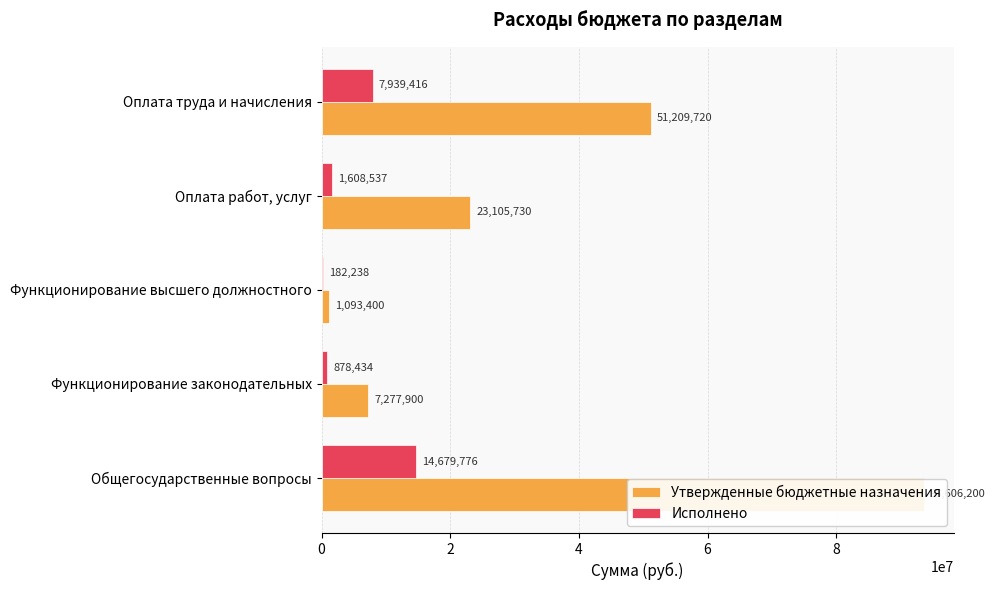

Reading left to right, list all the values displayed in this chart.

Утвержденные бюджетные назначения: 93606200.0	7277900.0	1093400.0	23105730.0	51209720.0
Исполнено: 14679775.8	878434.4	182238.0	1608537.4	7939416.4